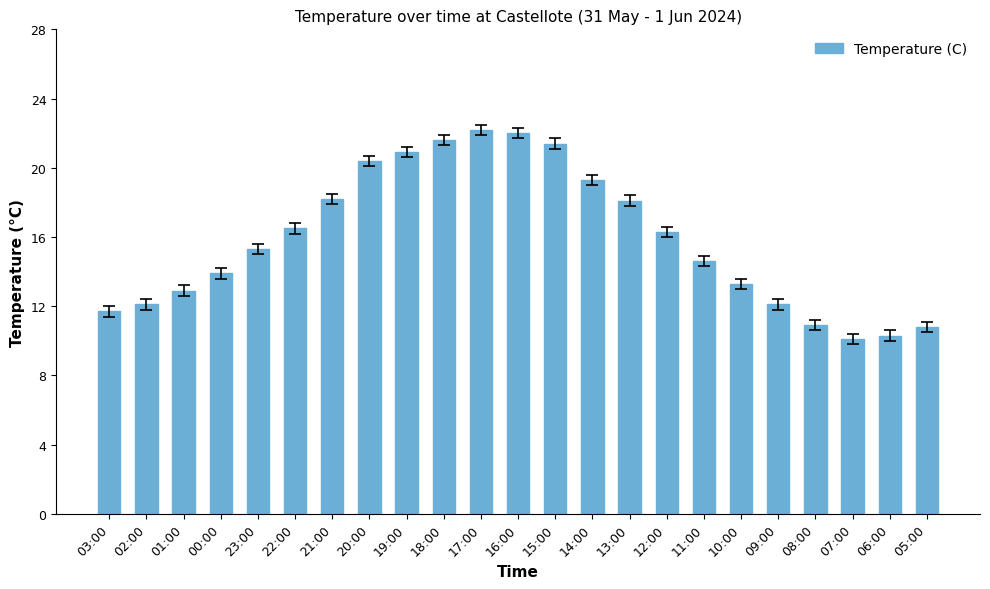

What is the difference between the values at 22:00 and 02:00?

4.4